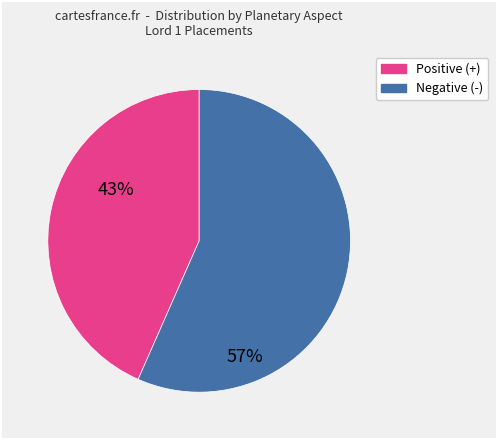

Count the number of slices in the pie.

2